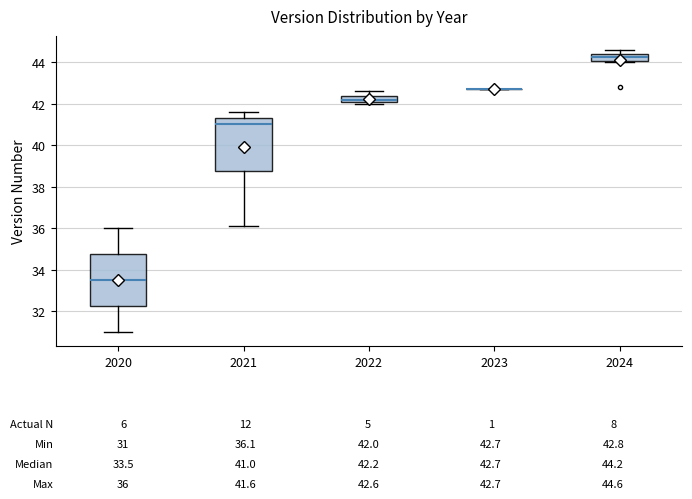

Where is the lower edge of the box at x = 2024 on the y-axis? The values are not printed on the chart, so give them approximately, as read against the axis.

44.0